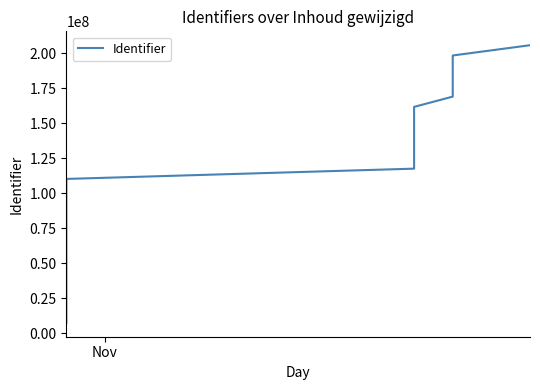

True or false: the data shows 46246064 at 20.

False